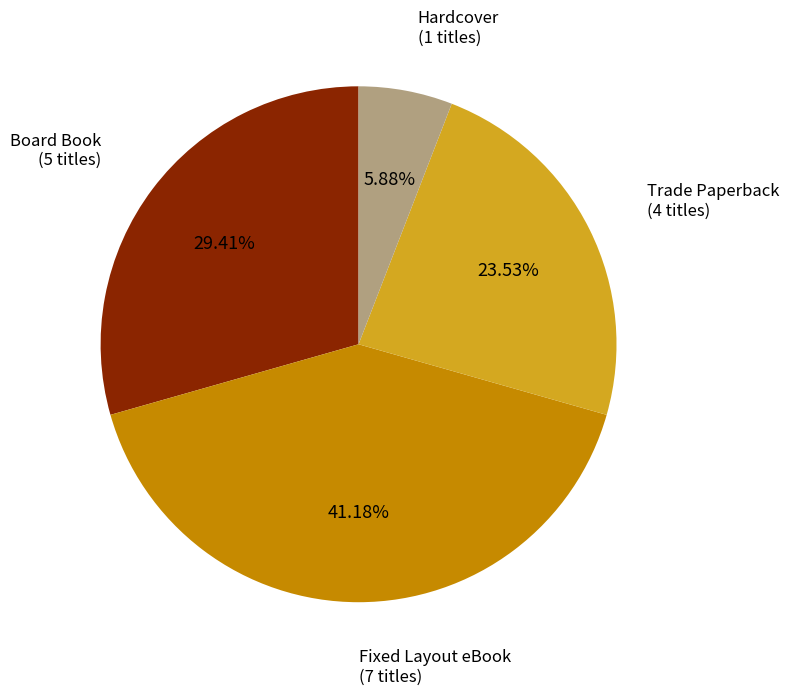

Does any single category account for the majority?

No